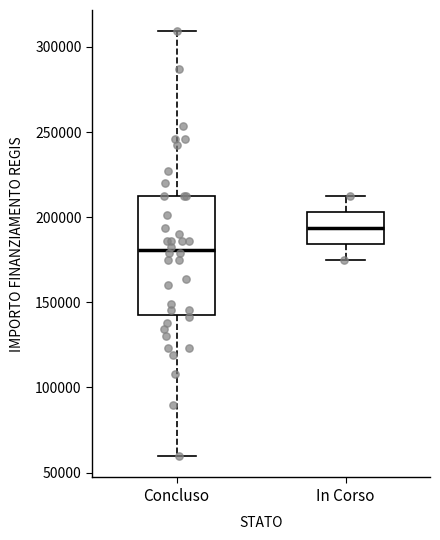

Reading left to right, transcribe this box plot: for each box, give where its median line is, the range the box spans, and where its two whiskers end, as read against the y-axis. The values are not printed on the chart, so give them approximately, as read against the axis.

Concluso: median 180000, box 145000 to 210000, whiskers 60000 to 310000
In Corso: median 195000, box 185000 to 205000, whiskers 175000 to 210000